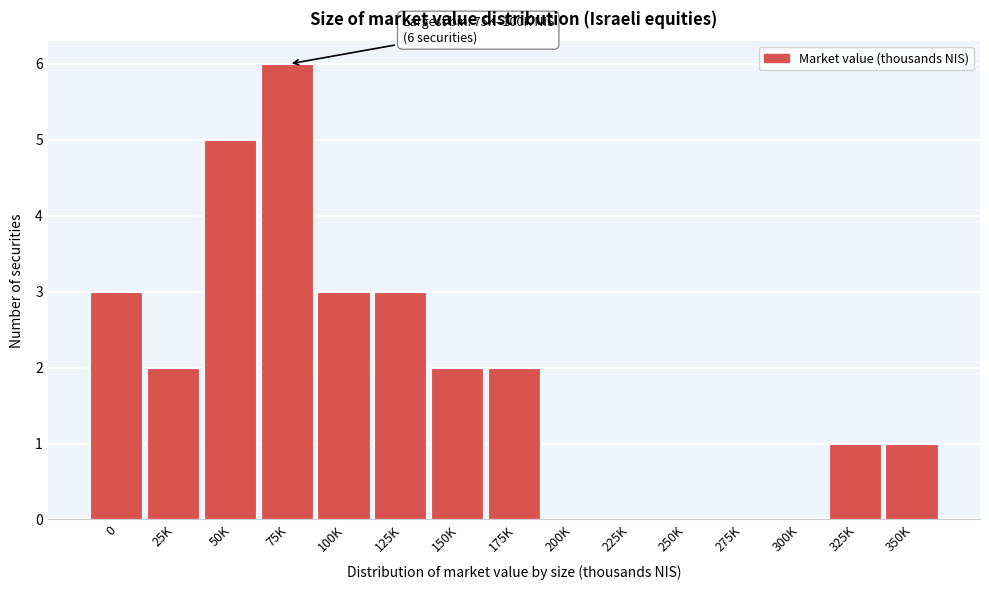

Reading left to right, list all the values displayed in this chart.

0=3	25K=2	50K=5	75K=6	100K=3	125K=3	150K=2	175K=2	200K=0	225K=0	250K=0	275K=0	300K=0	325K=1	350K=1